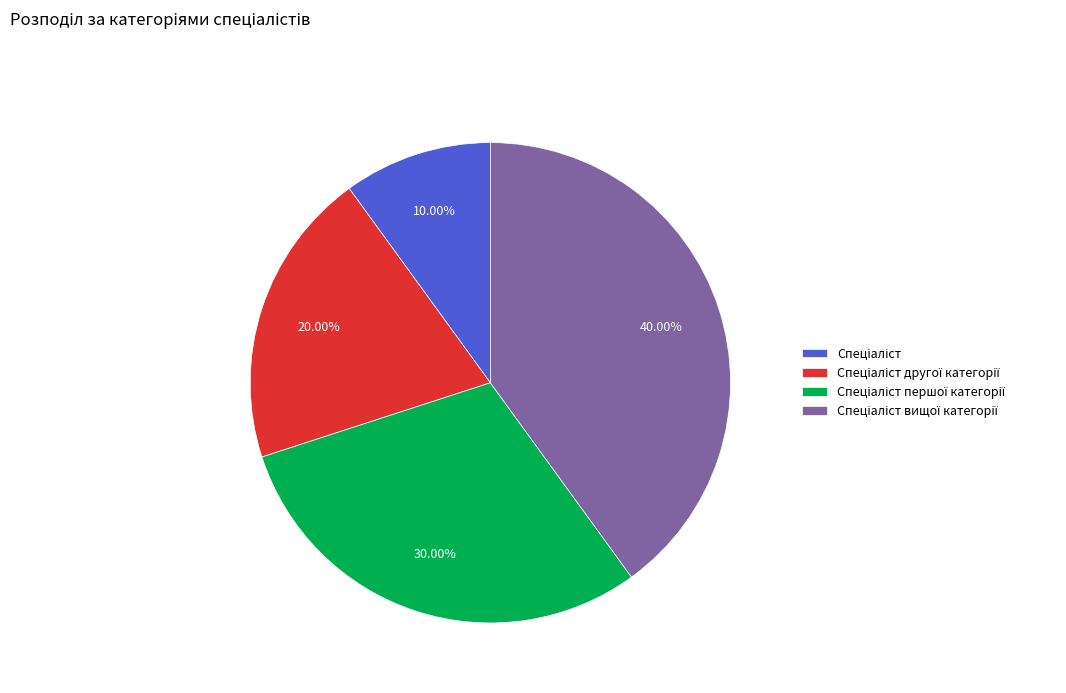

To the nearest percent, what is the average slice percentage?

25%